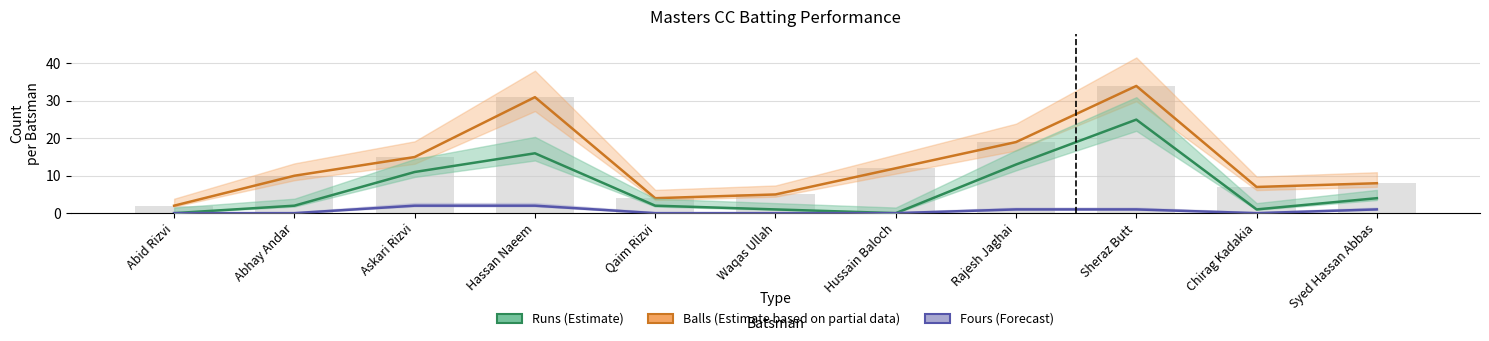

Between Askari Rizvi and Waqas Ullah, which series saw the biggest shift?

Balls (Estimate based on partial data)